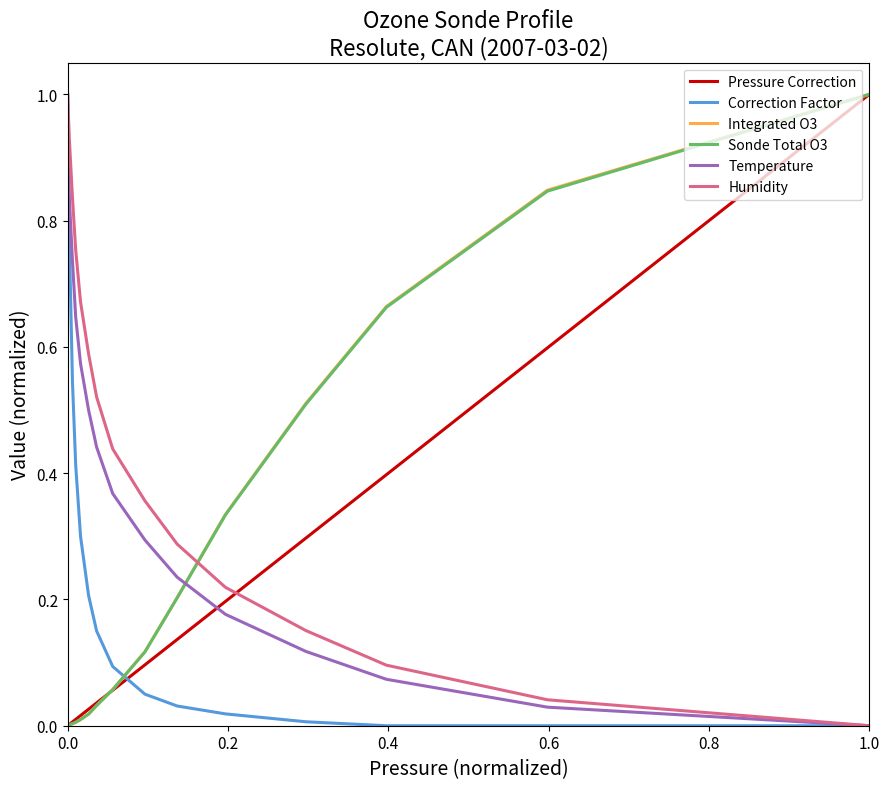

What is the highest value of the Pressure Correction series?

1.0